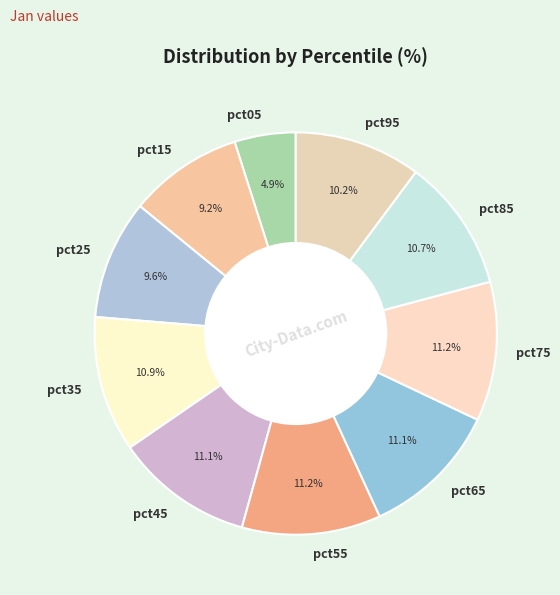

Between pct05 and pct35, which is larger?

pct35